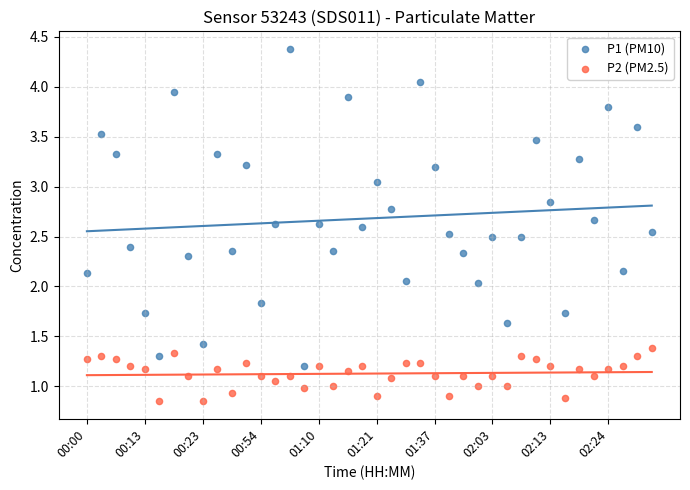

Which series reaches the maximum Y coordinate?

P1 (PM10)